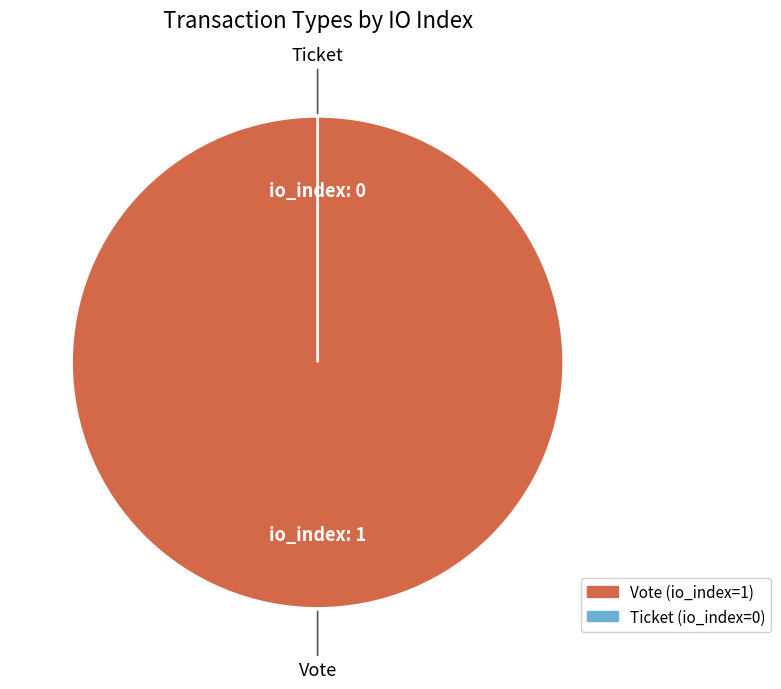

What is the change in value from Vote to Ticket?

-1